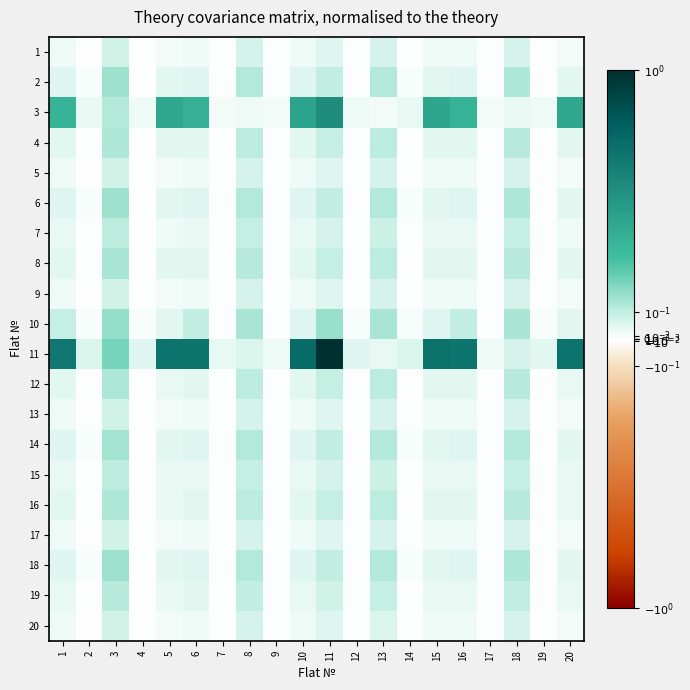

At how many categories does at least one series exceed 3?

8